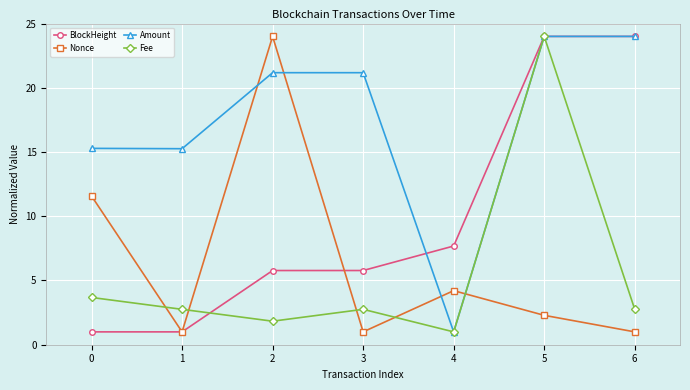

The value of Amount at 1 is 15.3. True or false?

True